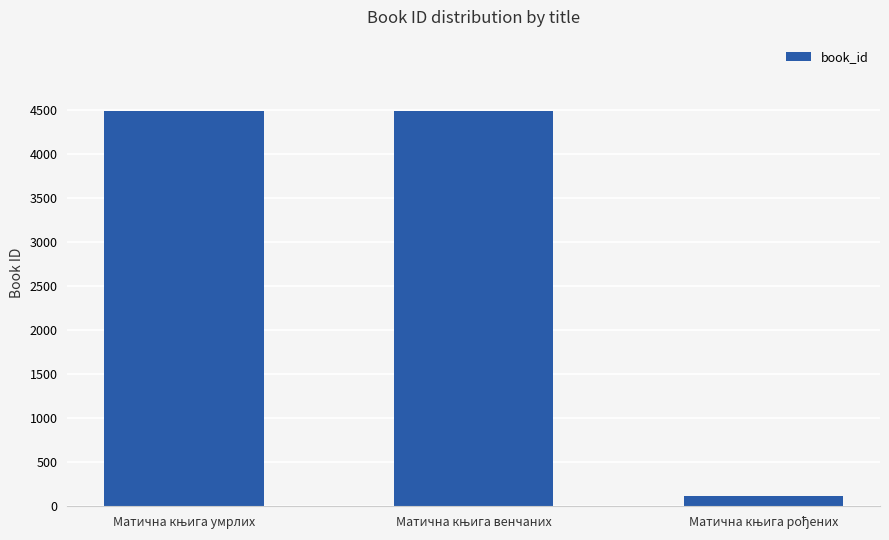

What is the sum of all values?

9097